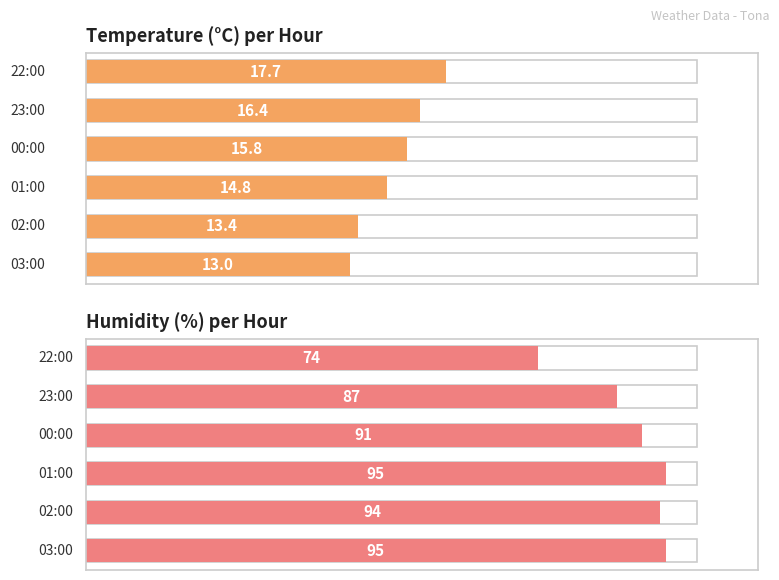

True or false: Humidity (%) has a value of 58.4 at 0.

False